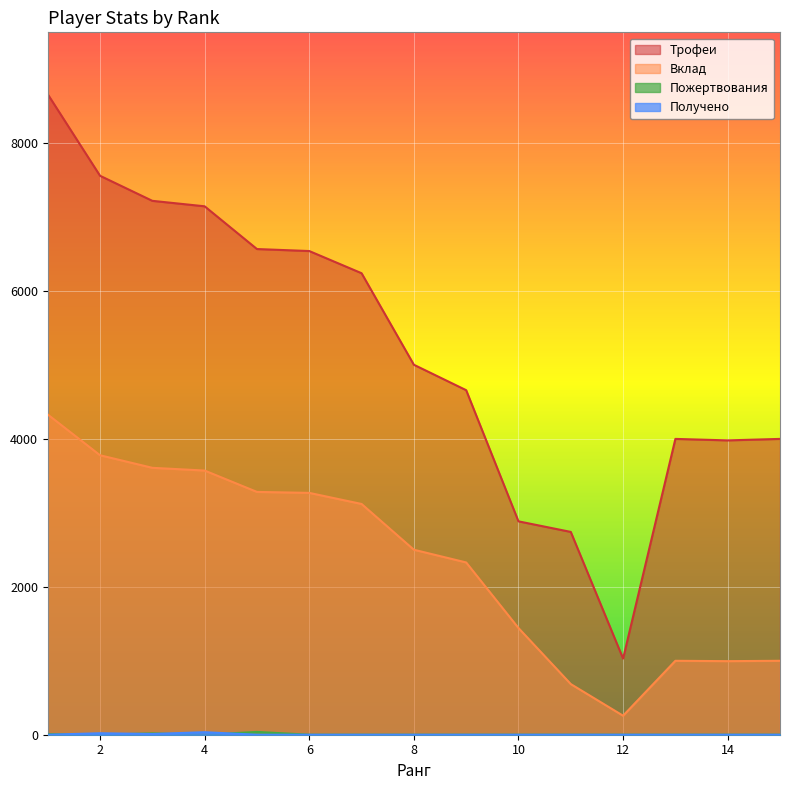

What is the value of the Трофеи point at the 1st from the left?

8663